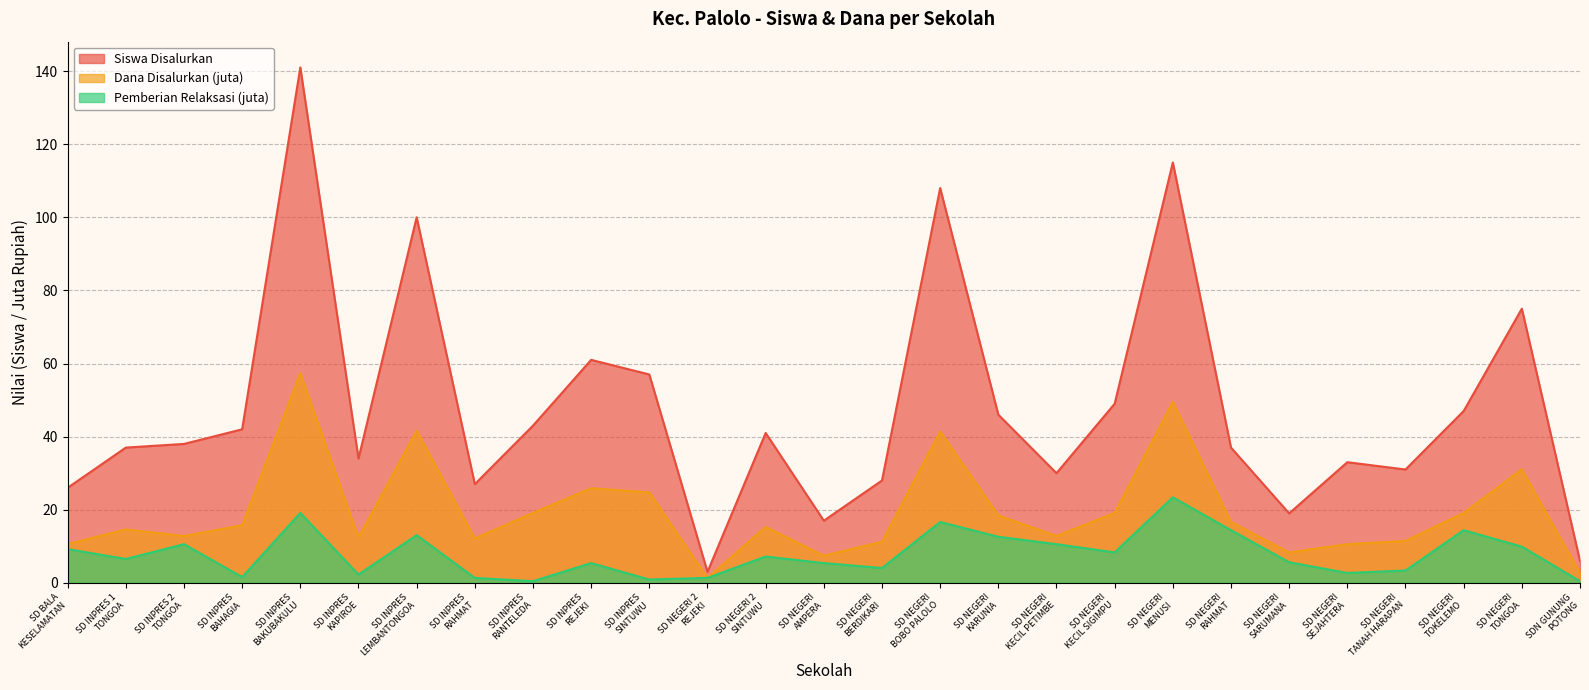

Reading left to right, list all the values displayed in this chart.

Siswa Disalurkan: SD BALA
KESELAMATAN=26.0	SD INPRES 1
TONGOA=37.0	SD INPRES 2
TONGOA=38.0	SD INPRES
BAHAGIA=42.0	SD INPRES
BAKUBAKULU=141.0	SD INPRES
KAPIROE=34.0	SD INPRES
LEMBANTONGOA=100.0	SD INPRES
RAHMAT=27.0	SD INPRES
RANTELEDA=43.0	SD INPRES
REJEKI=61.0	SD INPRES
SINTUWU=57.0	SD NEGERI 2
REJEKI=3.0	SD NEGERI 2
SINTUWU=41.0	SD NEGERI
AMPERA=17.0	SD NEGERI
BERDIKARI=28.0	SD NEGERI
BOBO PALOLO=108.0	SD NEGERI
KARUNIA=46.0	SD NEGERI
KECIL PETIMBE=30.0	SD NEGERI
KECIL SIGIMPU=49.0	SD NEGERI
MENUSI=115.0	SD NEGERI
RAHMAT=37.0	SD NEGERI
SARUMANA=19.0	SD NEGERI
SEJAHTERA=33.0	SD NEGERI
TANAH HARAPAN=31.0	SD NEGERI
TOKELEMO=47.0	SD NEGERI
TONGOA=75.0	SDN GUNUNG
POTONG=6.0
Dana Disalurkan (juta): SD BALA
KESELAMATAN=10.6	SD INPRES 1
TONGOA=14.6	SD INPRES 2
TONGOA=12.8	SD INPRES
BAHAGIA=15.8	SD INPRES
BAKUBAKULU=57.4	SD INPRES
KAPIROE=12.4	SD INPRES
LEMBANTONGOA=41.6	SD INPRES
RAHMAT=12.2	SD INPRES
RANTELEDA=19.1	SD INPRES
REJEKI=25.9	SD INPRES
SINTUWU=24.8	SD NEGERI 2
REJEKI=1.4	SD NEGERI 2
SINTUWU=15.3	SD NEGERI
AMPERA=7.4	SD NEGERI
BERDIKARI=11.2	SD NEGERI
BOBO PALOLO=41.4	SD NEGERI
KARUNIA=18.4	SD NEGERI
KECIL PETIMBE=12.8	SD NEGERI
KECIL SIGIMPU=19.1	SD NEGERI
MENUSI=49.5	SD NEGERI
RAHMAT=16.6	SD NEGERI
SARUMANA=8.3	SD NEGERI
SEJAHTERA=10.6	SD NEGERI
TANAH HARAPAN=11.5	SD NEGERI
TOKELEMO=19.1	SD NEGERI
TONGOA=31.1	SDN GUNUNG
POTONG=2.7
Pemberian Relaksasi (juta): SD BALA
KESELAMATAN=9.2	SD INPRES 1
TONGOA=6.5	SD INPRES 2
TONGOA=10.6	SD INPRES
BAHAGIA=1.6	SD INPRES
BAKUBAKULU=19.1	SD INPRES
KAPIROE=2.2	SD INPRES
LEMBANTONGOA=13.1	SD INPRES
RAHMAT=1.4	SD INPRES
RANTELEDA=0.5	SD INPRES
REJEKI=5.4	SD INPRES
SINTUWU=0.9	SD NEGERI 2
REJEKI=1.4	SD NEGERI 2
SINTUWU=7.2	SD NEGERI
AMPERA=5.4	SD NEGERI
BERDIKARI=4.0	SD NEGERI
BOBO PALOLO=16.6	SD NEGERI
KARUNIA=12.6	SD NEGERI
KECIL PETIMBE=10.6	SD NEGERI
KECIL SIGIMPU=8.3	SD NEGERI
MENUSI=23.4	SD NEGERI
RAHMAT=14.4	SD NEGERI
SARUMANA=5.6	SD NEGERI
SEJAHTERA=2.7	SD NEGERI
TANAH HARAPAN=3.4	SD NEGERI
TOKELEMO=14.4	SD NEGERI
TONGOA=9.9	SDN GUNUNG
POTONG=0.5